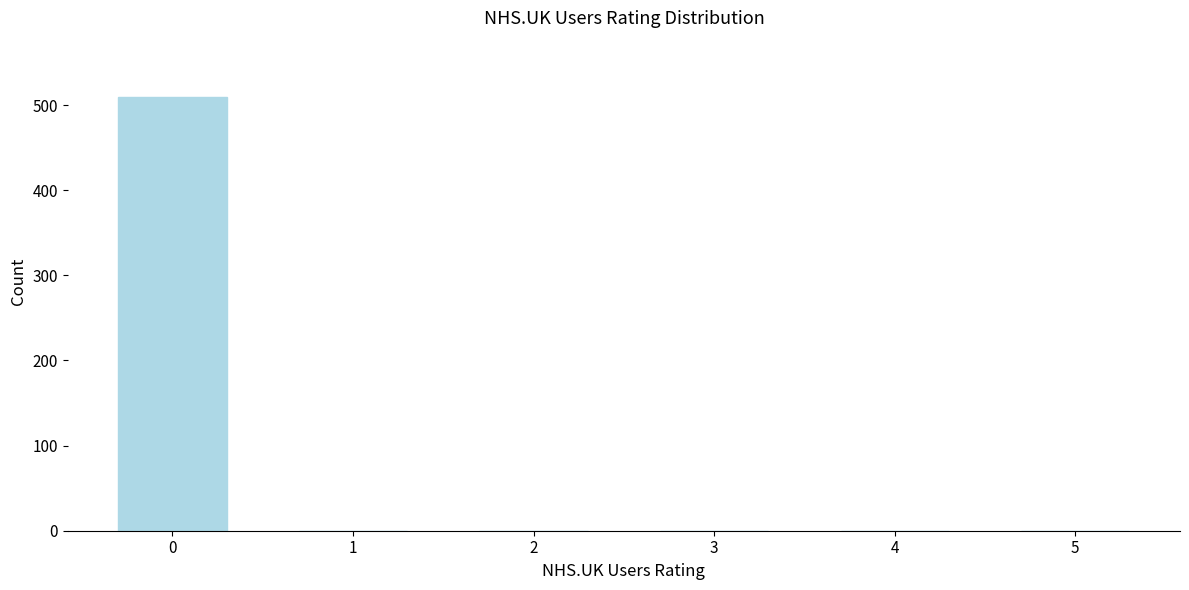

Reading right to left, transcribe all the data shown in this chart.

5=0	4=0	3=0	2=0	1=0	0=509